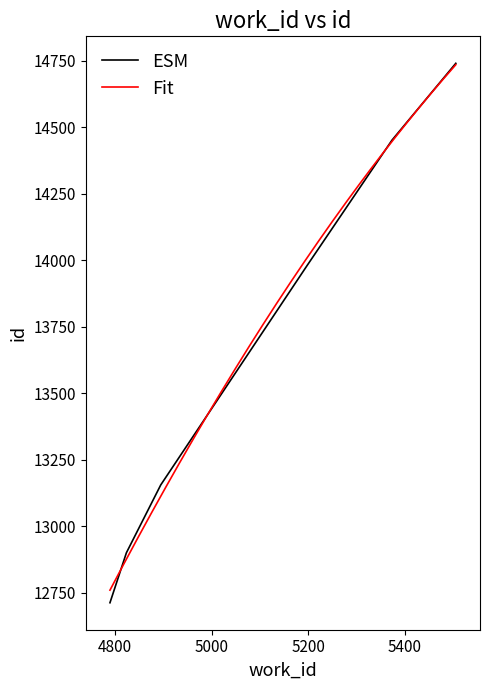

Does the chart have visible grid lines?

No